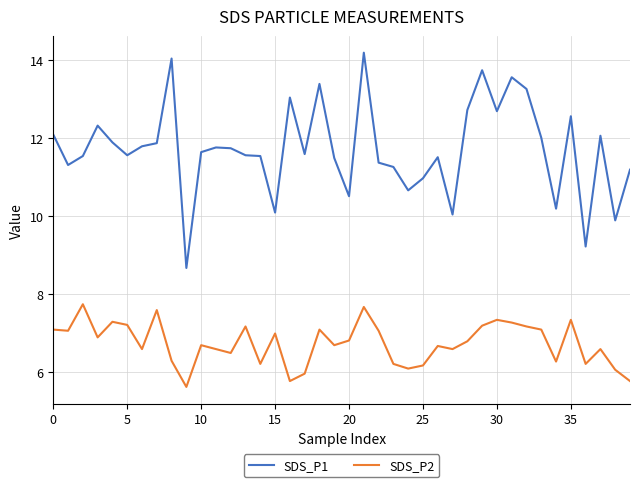

True or false: SDS_P1 and SDS_P2 cross at least once.

False